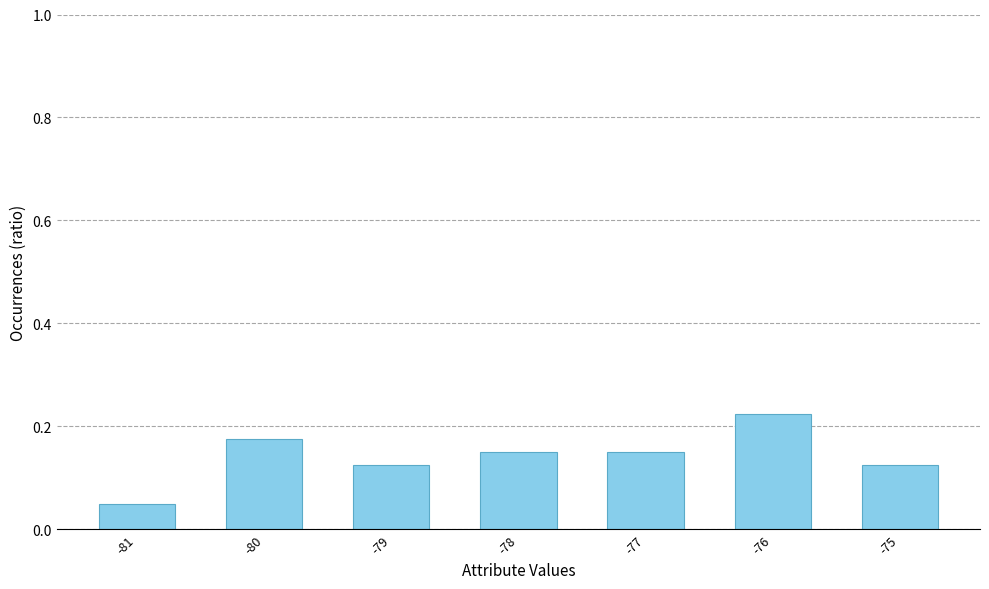

What is the change in value from -81 to -78?

+0.1